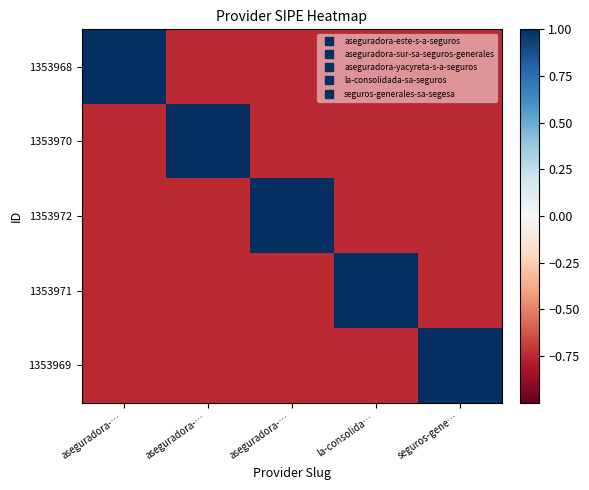

Between la-consolida… and aseguradora-…, which is larger?

la-consolida…